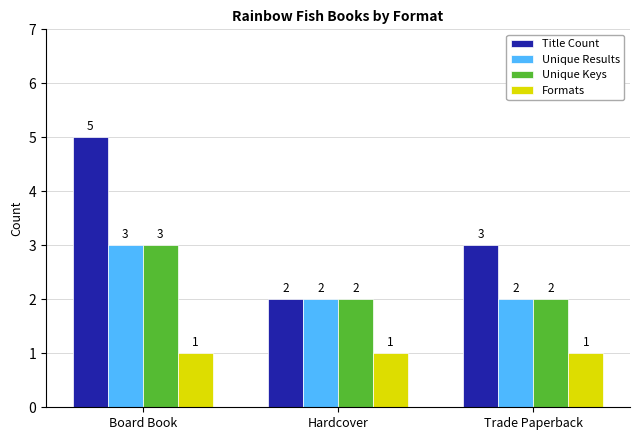

Which series changed the most between Board Book and Trade Paperback?

Title Count